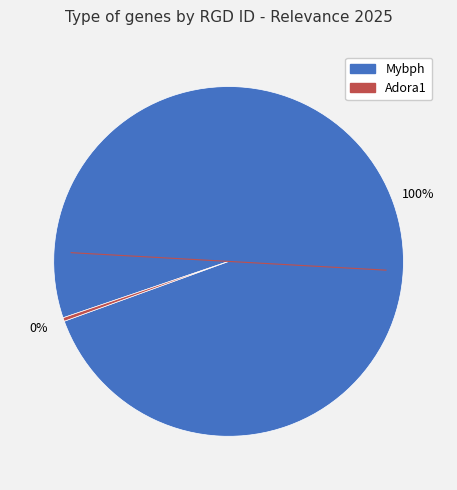

What is the smallest slice in the pie chart?

Adora1